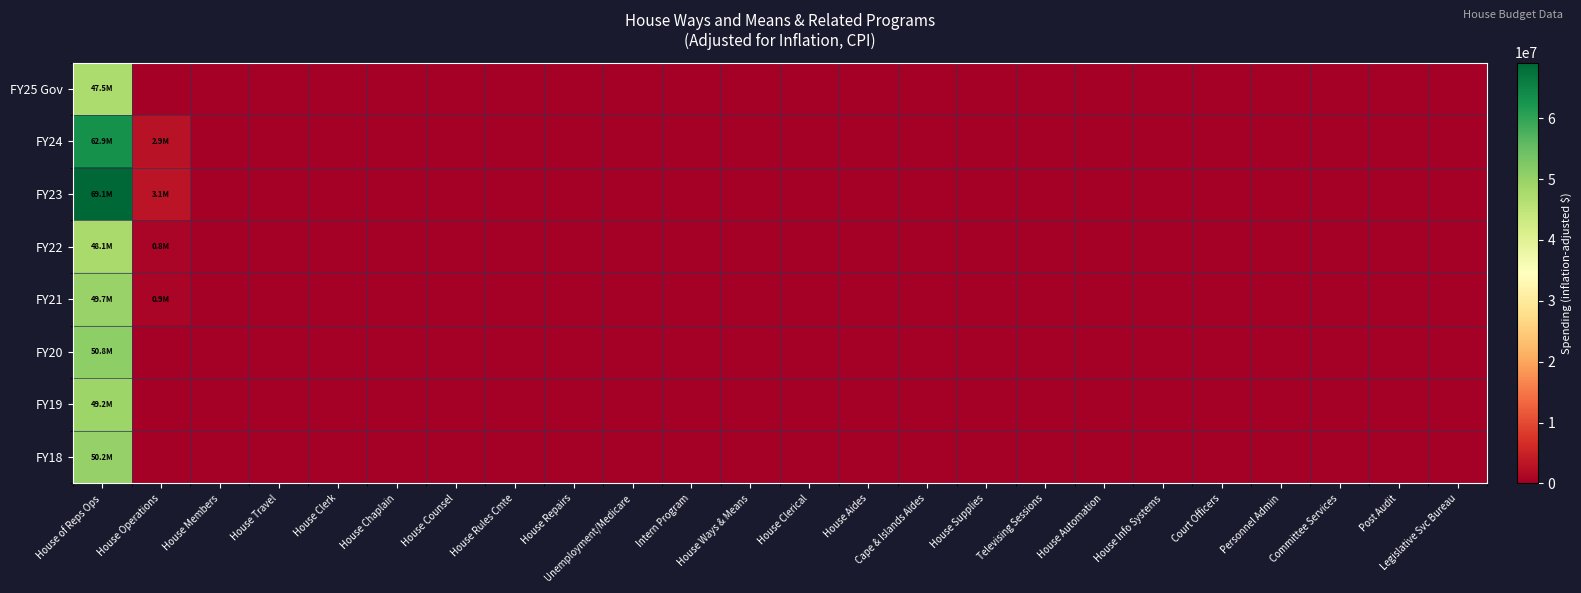

At which category is the sum across all series the highest?

House of Reps Ops